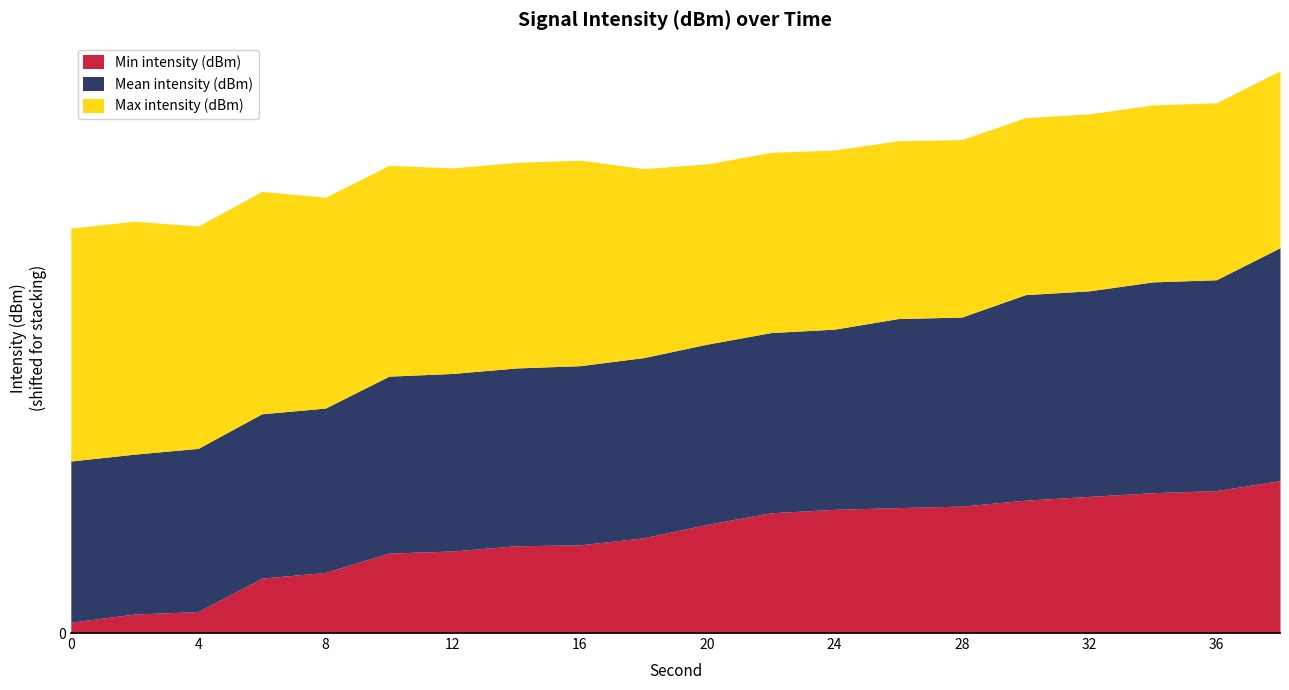

The Min intensity (dBm) series shows -127.0 at 38. True or false?

True